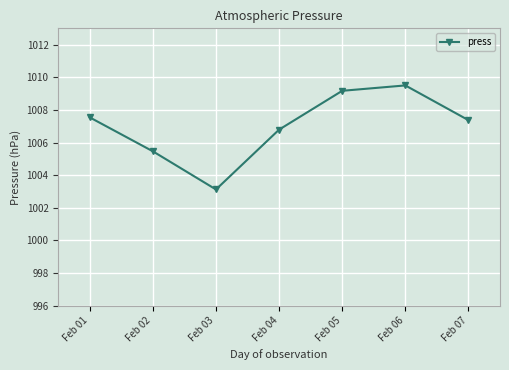

List the labels in order of value, largest first.

Feb 06, Feb 05, Feb 01, Feb 07, Feb 04, Feb 02, Feb 03